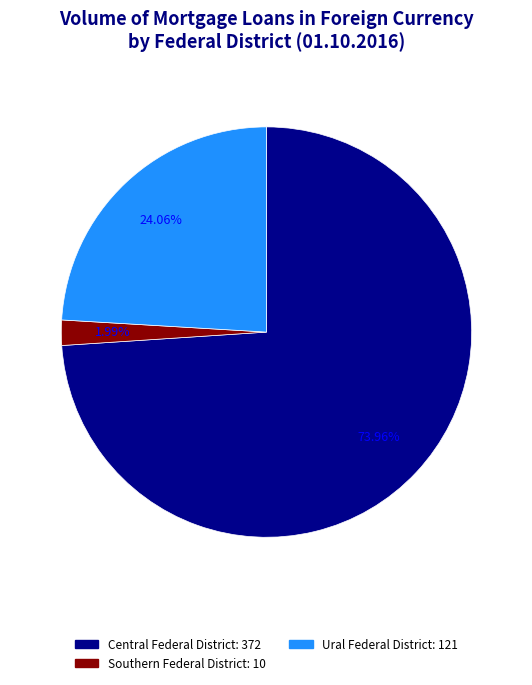

Does any single category account for the majority?

Yes